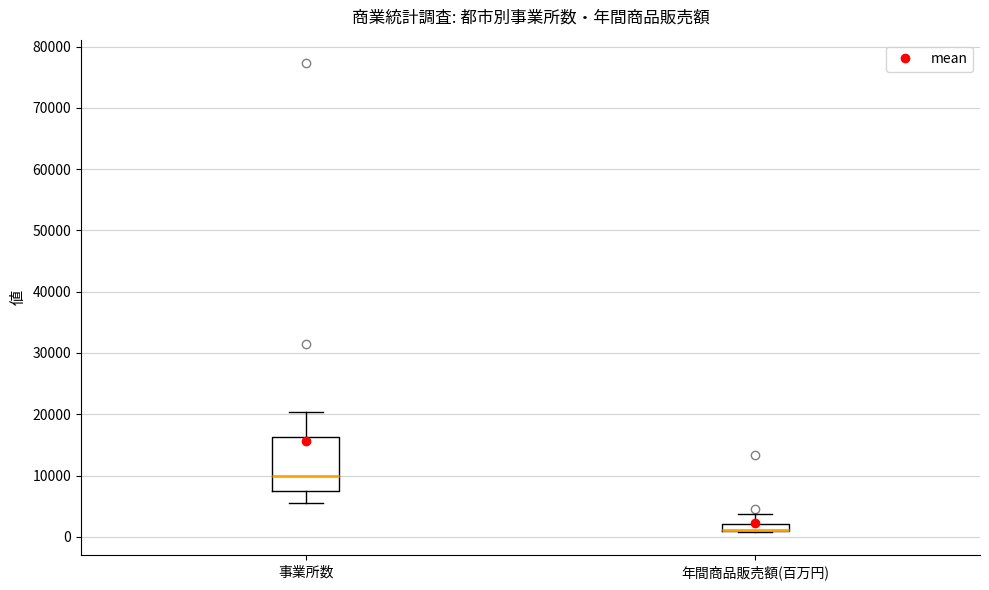

Where is the upper edge of the box for 事業所数 on the y-axis? The values are not printed on the chart, so give them approximately, as read against the axis.

16000